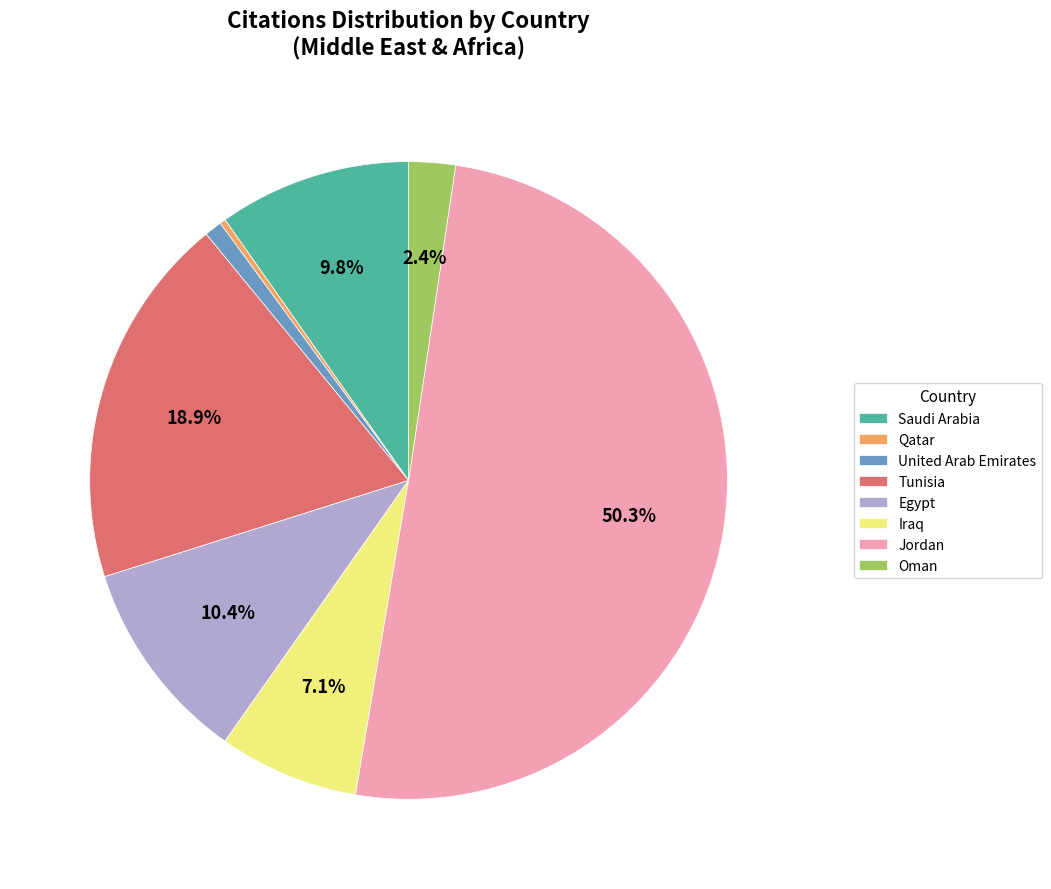

What is the smallest slice in the pie chart?

Qatar